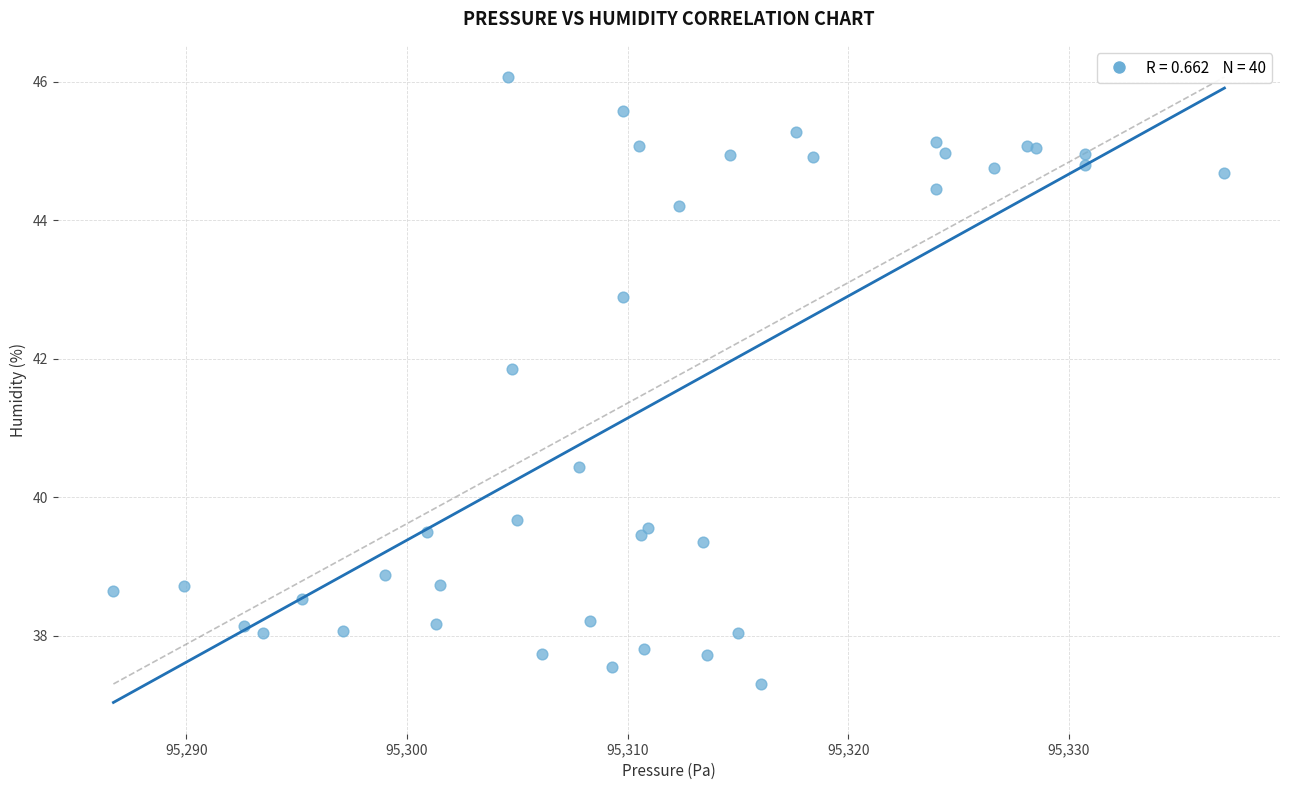

What Y value in the scatter plot is closest to 41?

40.4